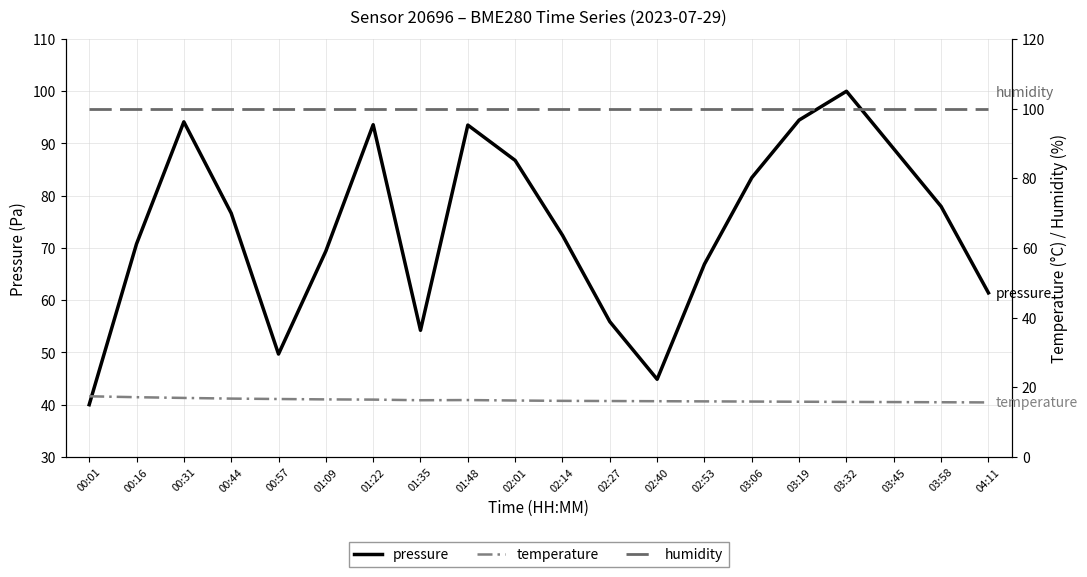

True or false: temperature has a value of 4.4 at 01:22.

False